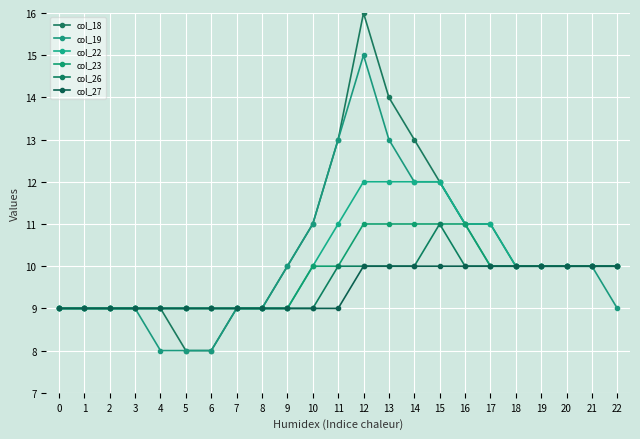

Is it true that col_27 equals 9 at 2?

True